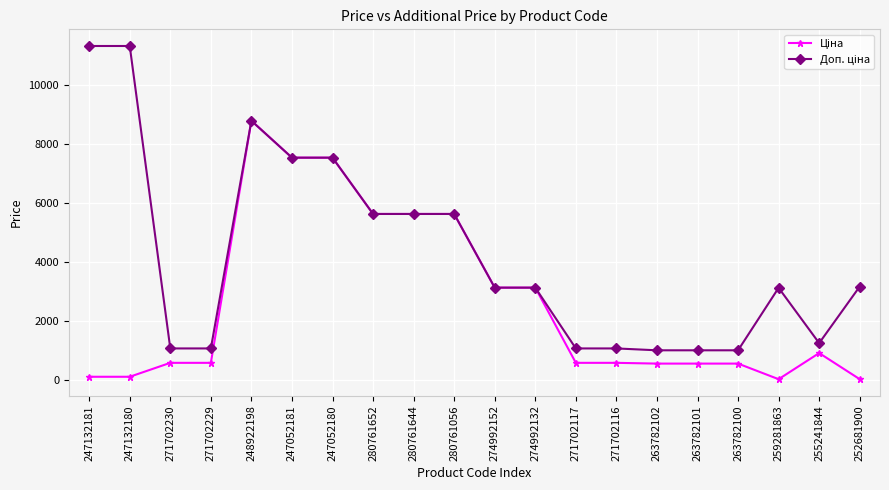

At how many categories does at least one series exceed 3595?

8